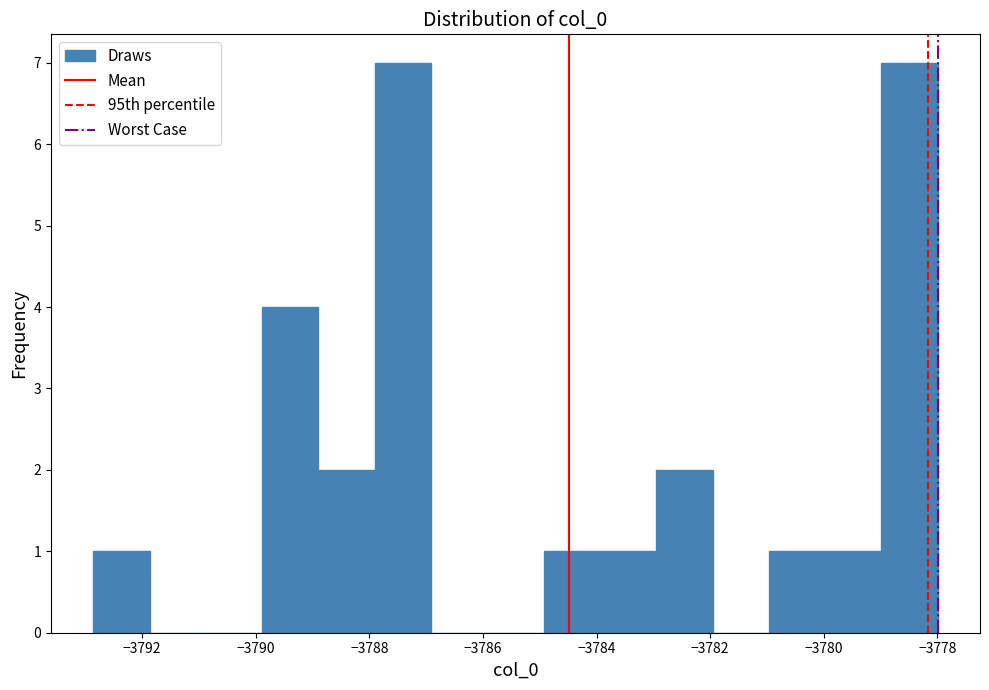

What is the height of the bar covering -3780.0 to -3779.0 on the x-axis? Neither the bar edges nor the heights are printed on the chart, so give them approximately, as read against the axes.

1